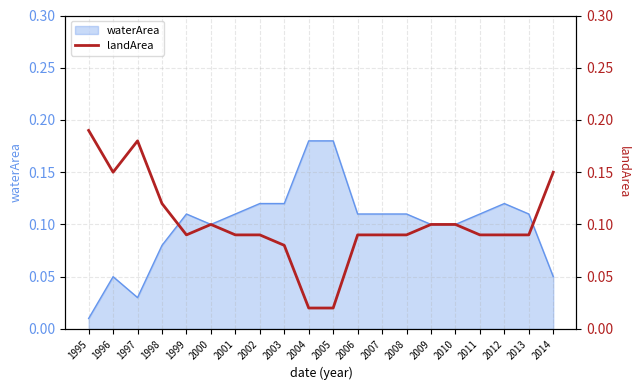

Does the chart have visible grid lines?

Yes